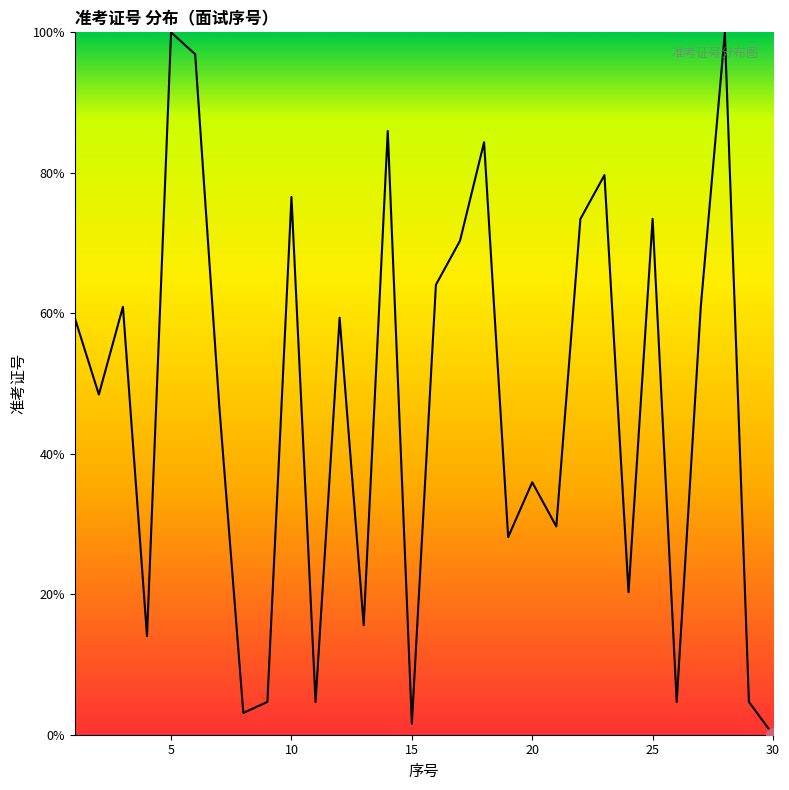

What is the difference between the maximum and minimum values?

100.0